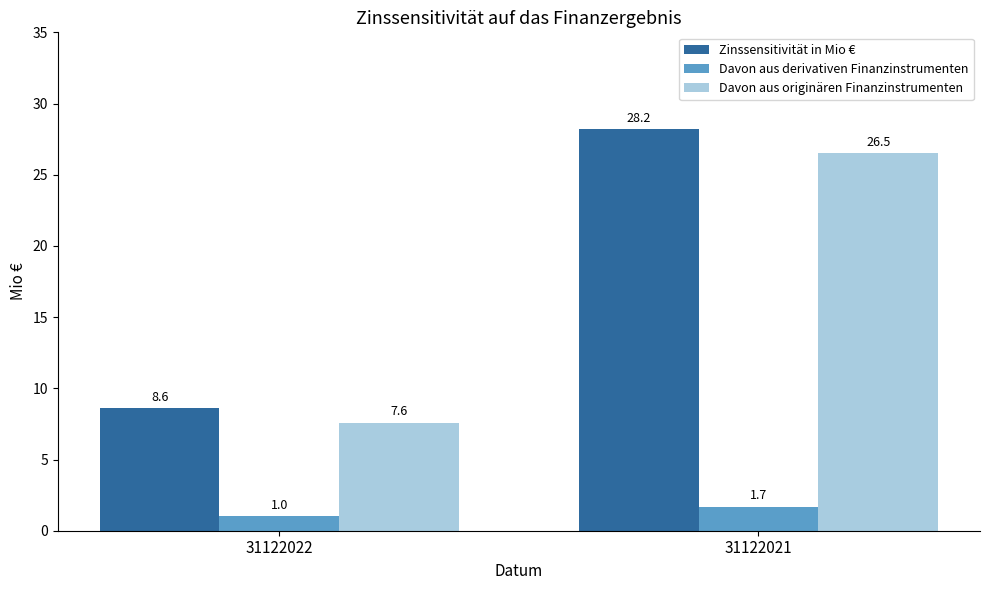

What is the smallest value displayed?

1.0